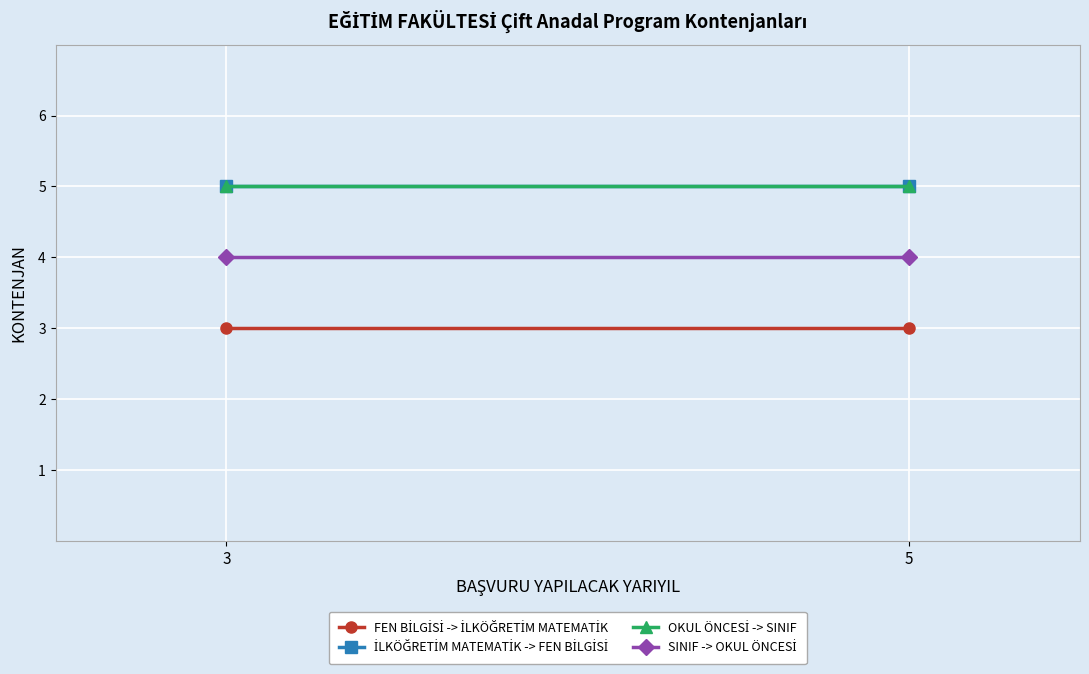

List the series in order of their peak value, lowest first.

FEN BİLGİSİ -> İLKÖĞRETİM MATEMATİK, SINIF -> OKUL ÖNCESİ, İLKÖĞRETİM MATEMATİK -> FEN BİLGİSİ, OKUL ÖNCESİ -> SINIF